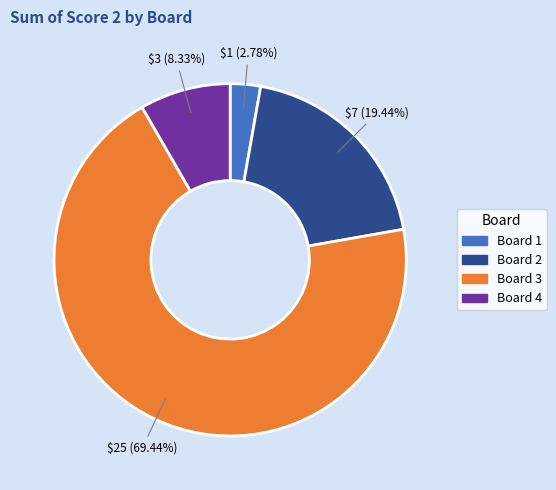

Is there a majority slice in this chart?

Yes